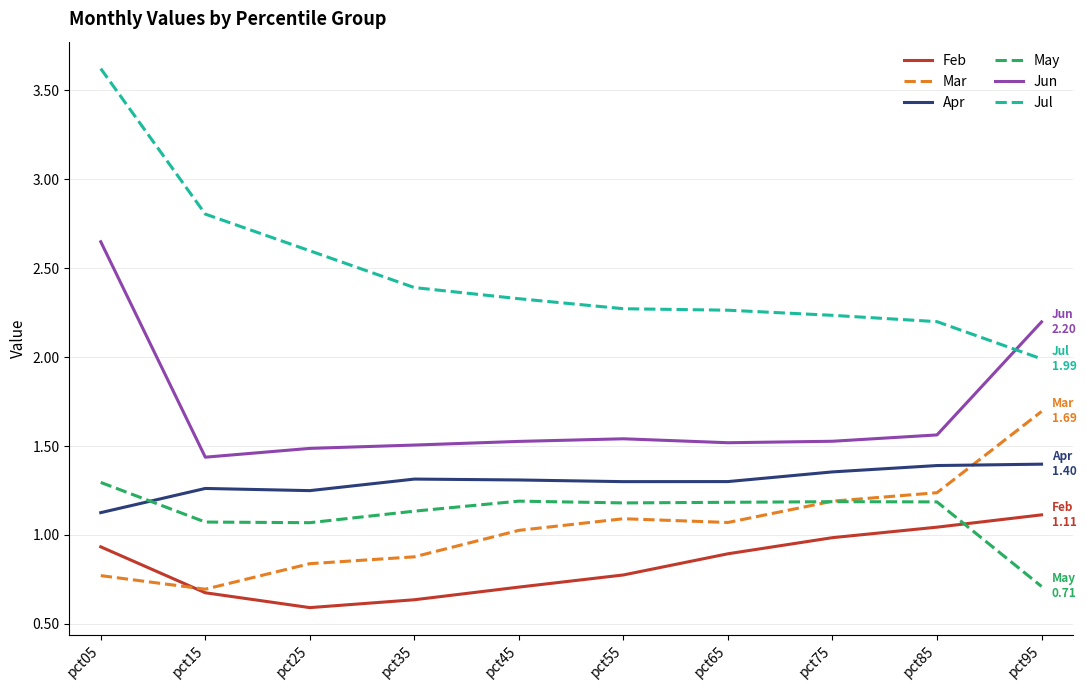

Where do Apr and Mar first cross each other?

pct85 and pct95